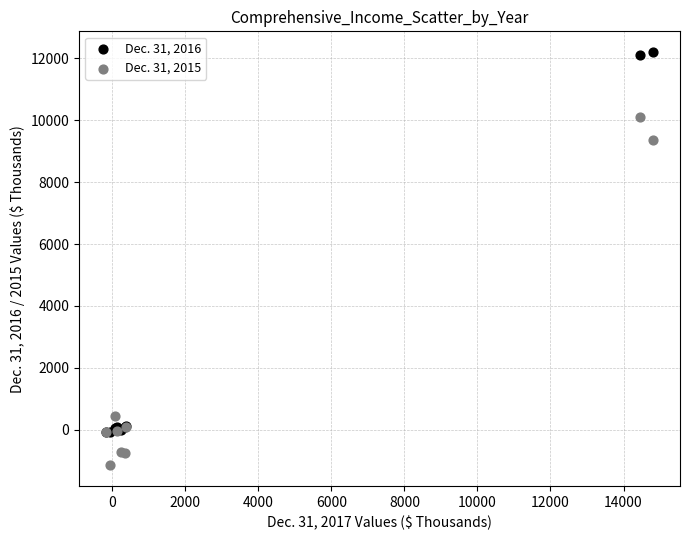

What are all the series names shown in the legend?

Dec. 31, 2016, Dec. 31, 2015